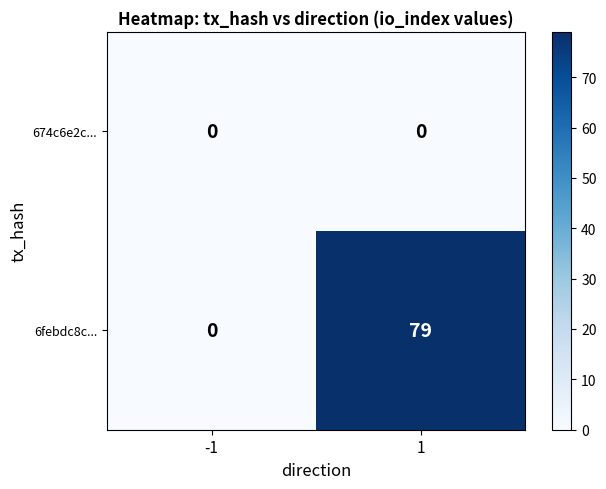

Rank the series by their average value, from lowest to highest.

674c6e2c..., 6febdc8c...